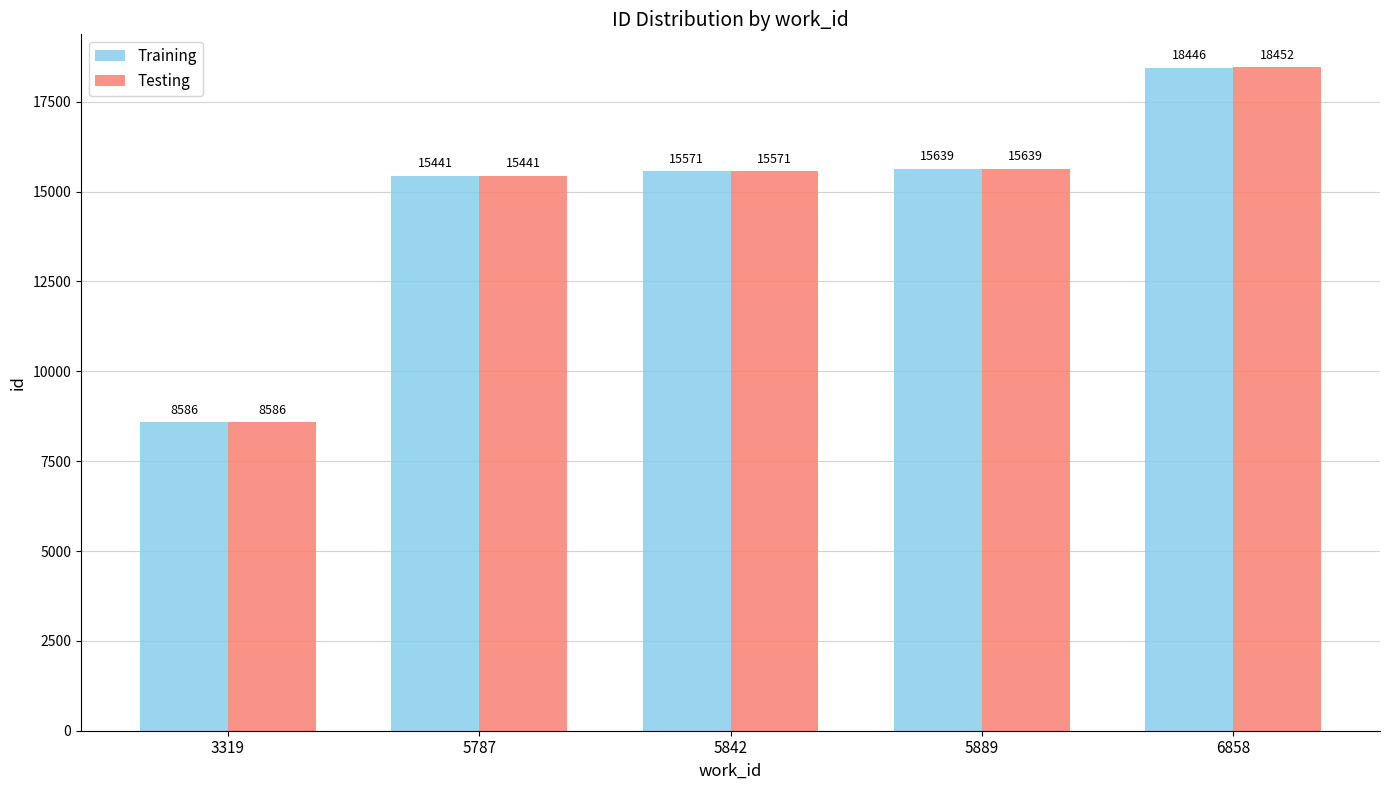

How many bars are there in total?

10